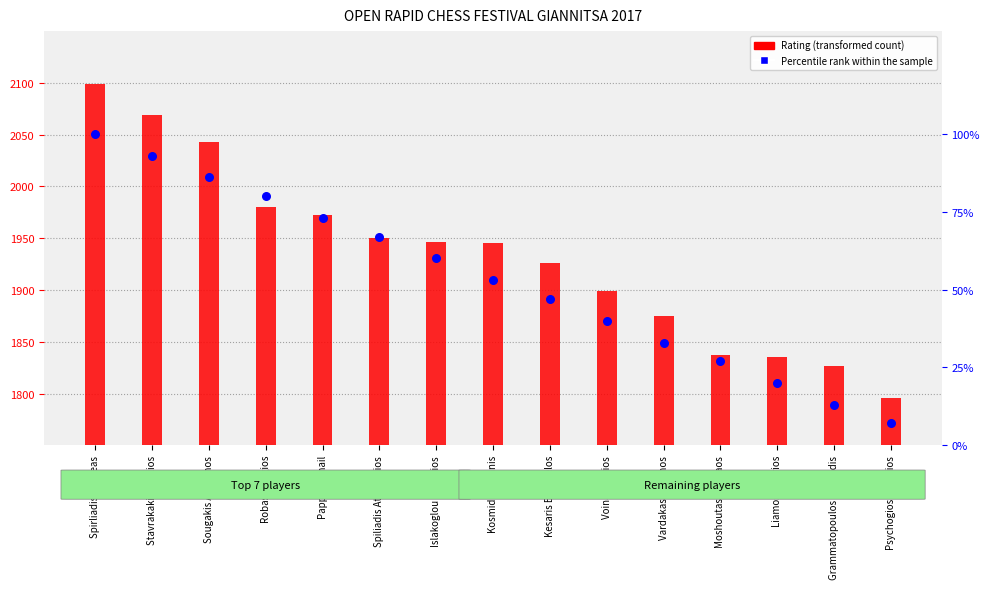

What is the total value across all series at Psychogios Antonios?

1803